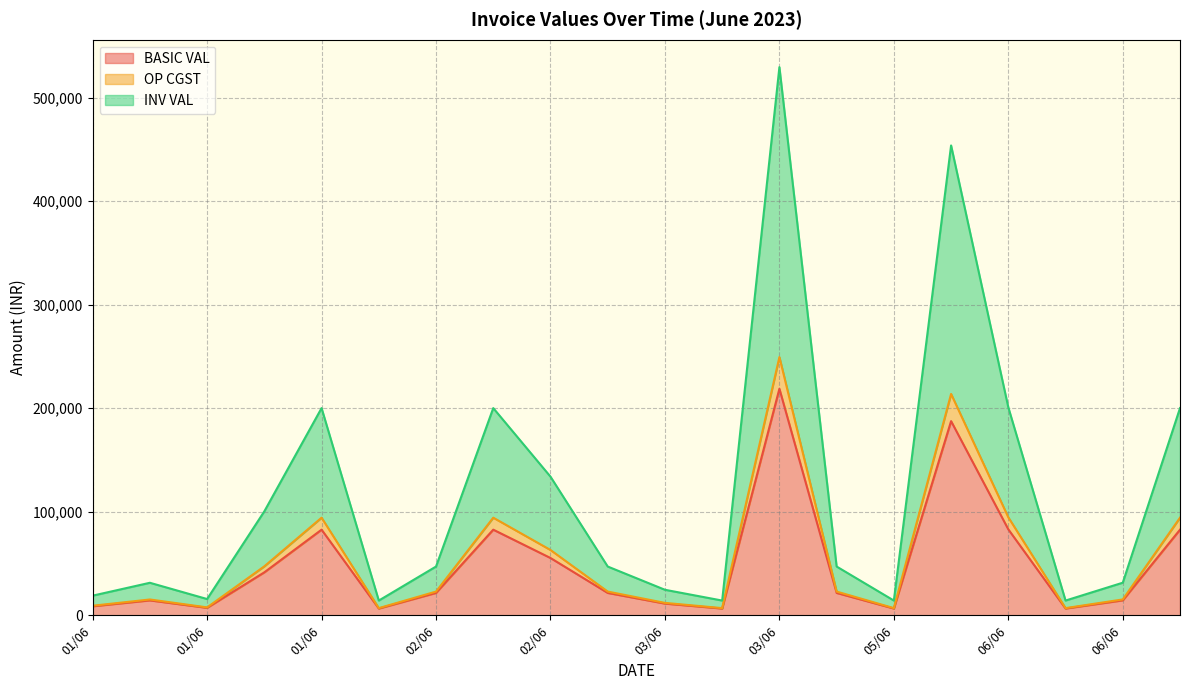

True or false: OP CGST has a value of 352174.7 at 06/06.

False